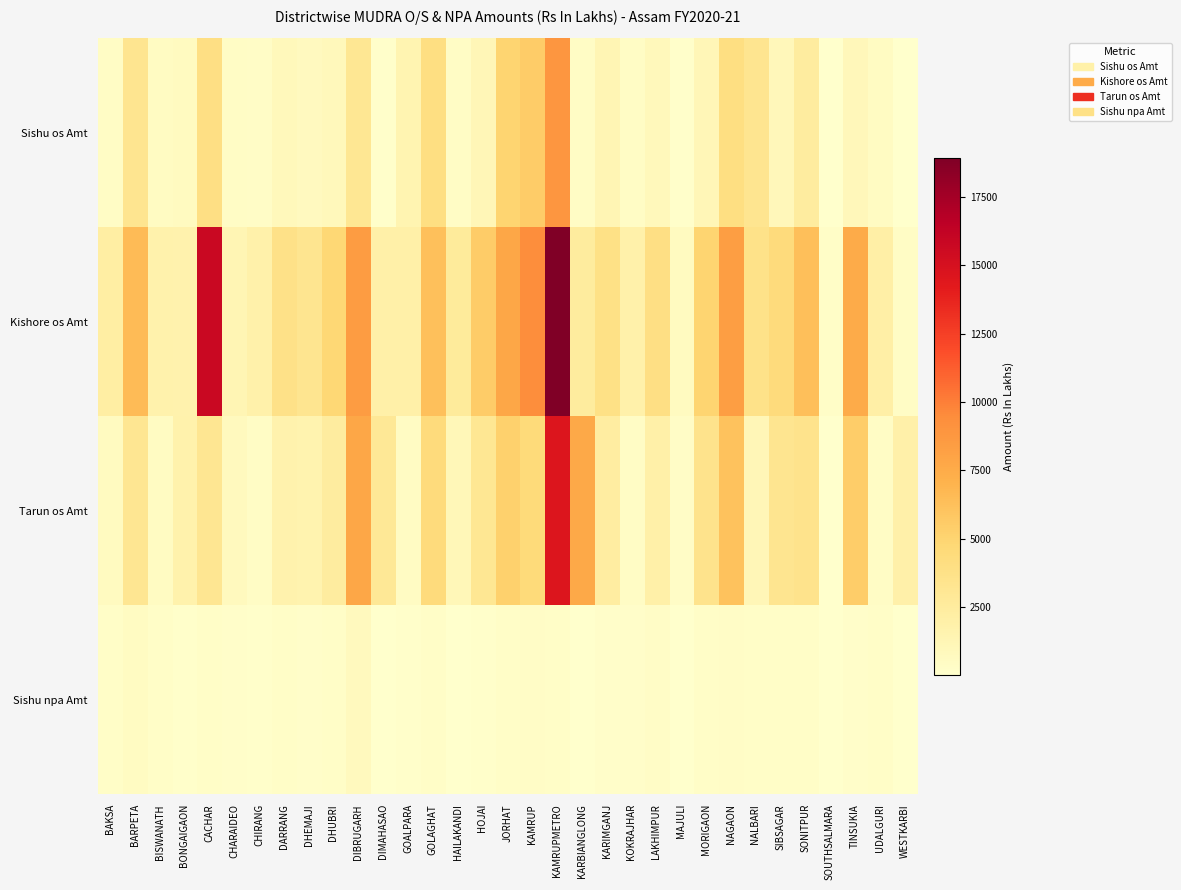

What is the difference between the highest and lowest values at KOKRAJHAR?

1693.5